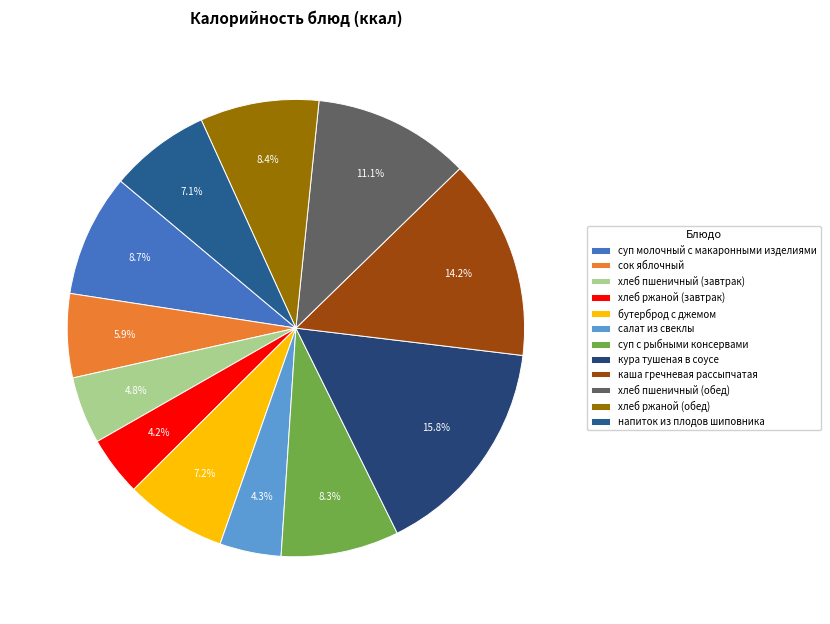

Which has a higher value, суп с рыбными консервами or сок яблочный?

суп с рыбными консервами